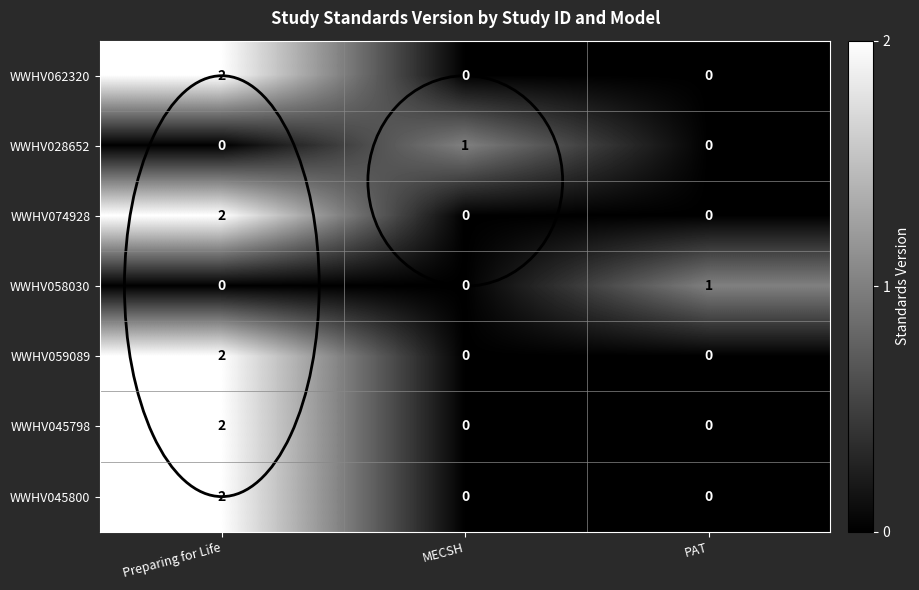

At which category is the sum across all series the highest?

Preparing for Life